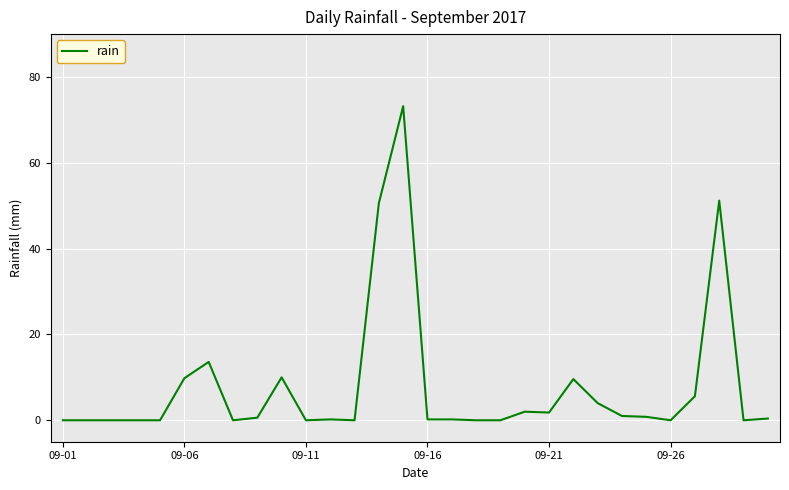

How many categories are shown in the chart?

30